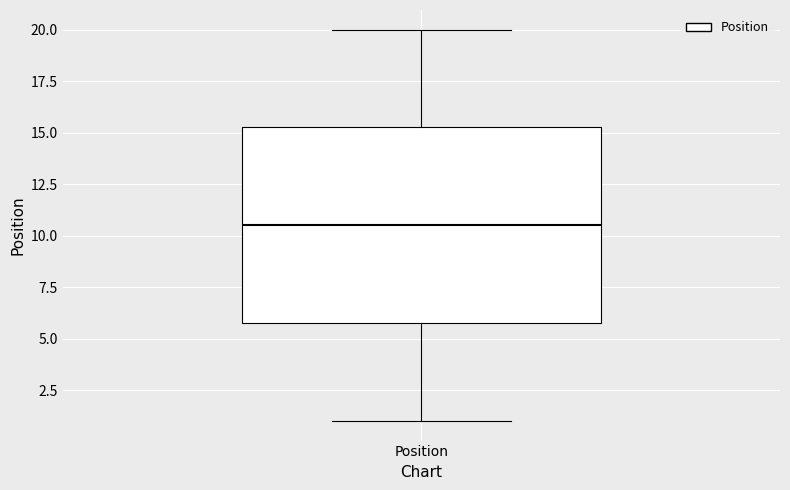

Read this box plot against the y-axis: the position of the median line, the range covered by the box, and the ends of both whiskers. The values are not printed on the chart, so give them approximately, as read against the axis.

median 10.5, box 6.0 to 15.5, whiskers 1.0 to 20.0